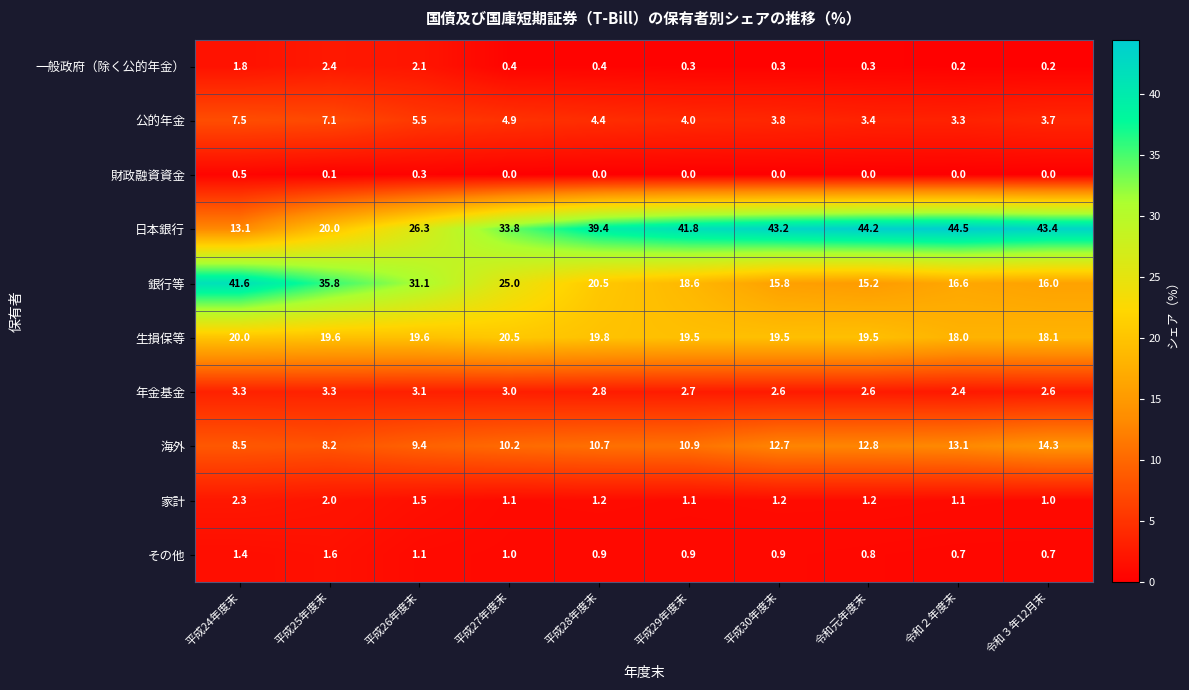

What is the average value of the 公的年金 series?

4.8